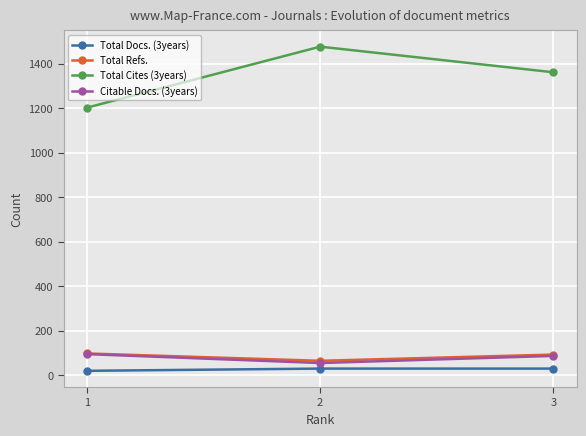

What are all the series names shown in the legend?

Total Docs. (3years), Total Refs., Total Cites (3years), Citable Docs. (3years)